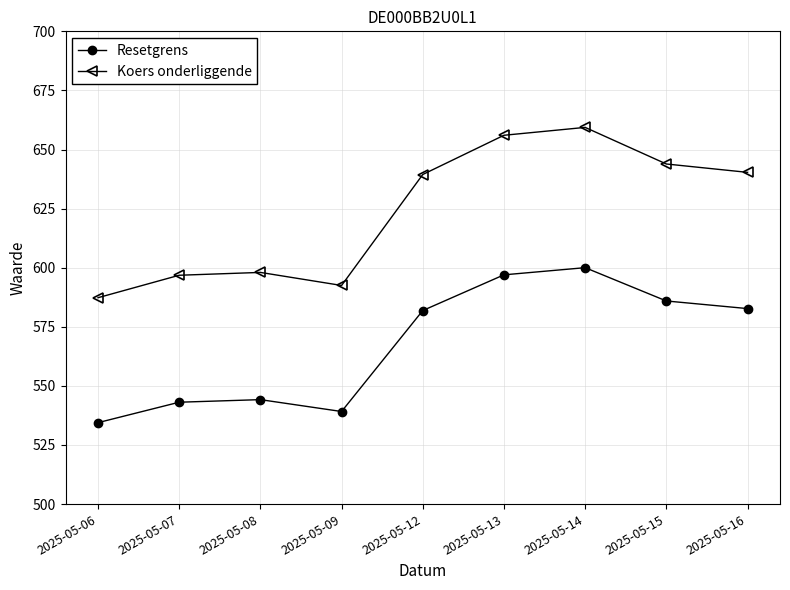

Read the Resetgrens value at 2025-05-12.

581.9